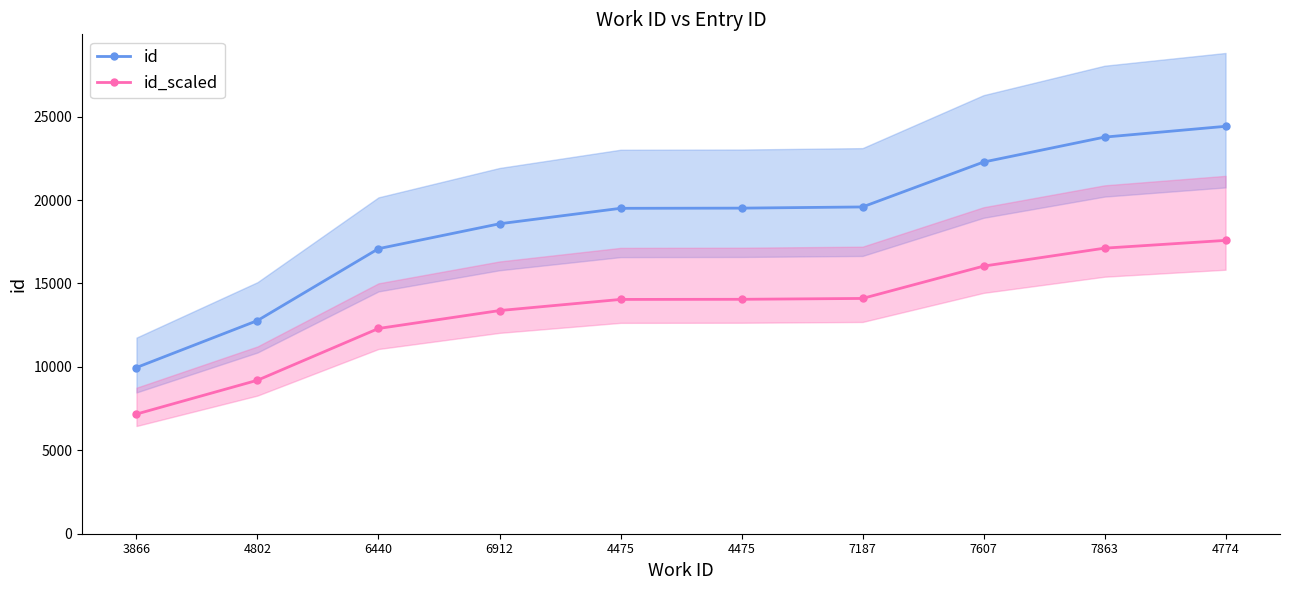

What is the lowest value of the id_scaled series?

7172.6